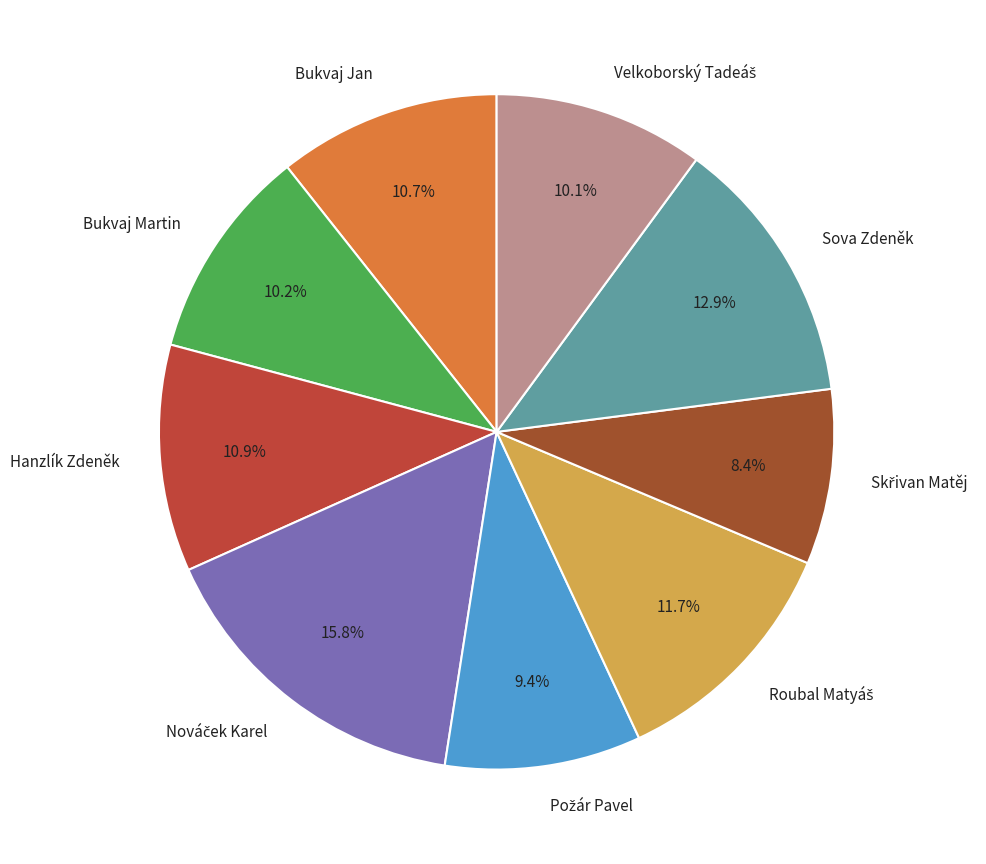

Is there any slice that represents more than half of the pie?

No